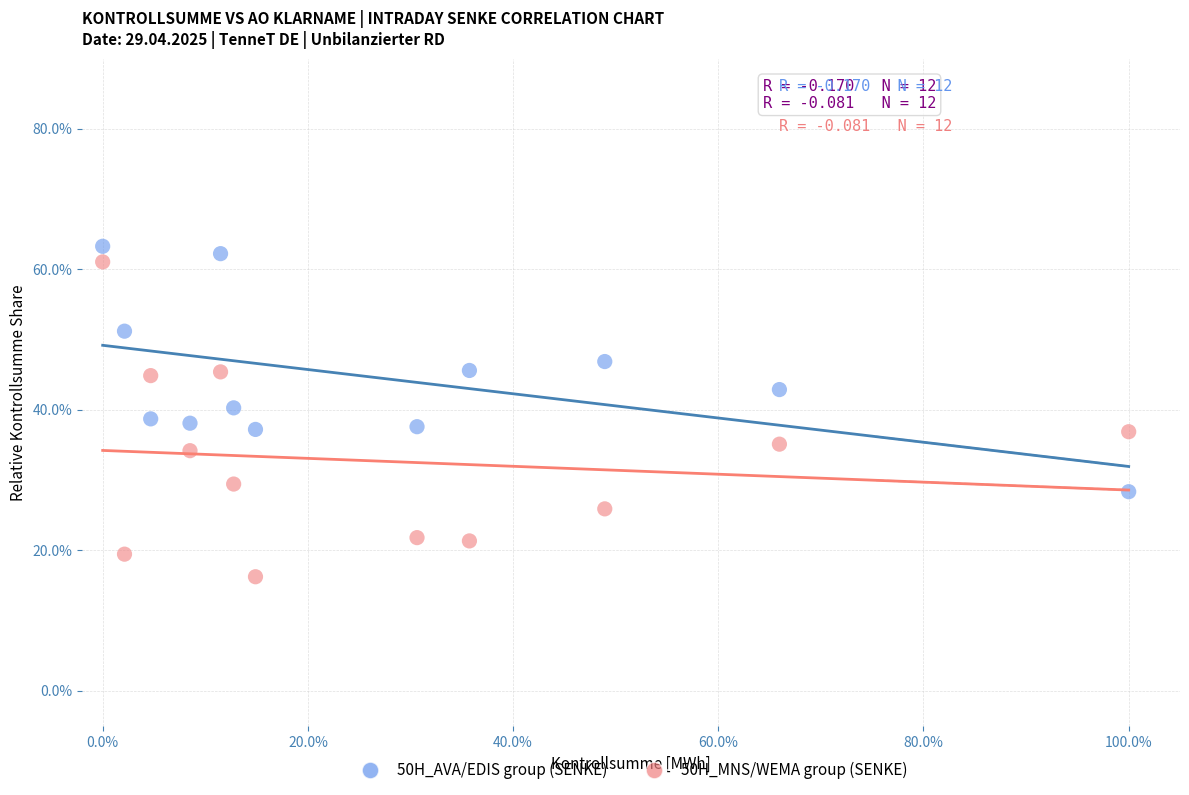

What are all the series names shown in the legend?

50H_AVA/EDIS group (SENKE), 50H_MNS/WEMA group (SENKE)